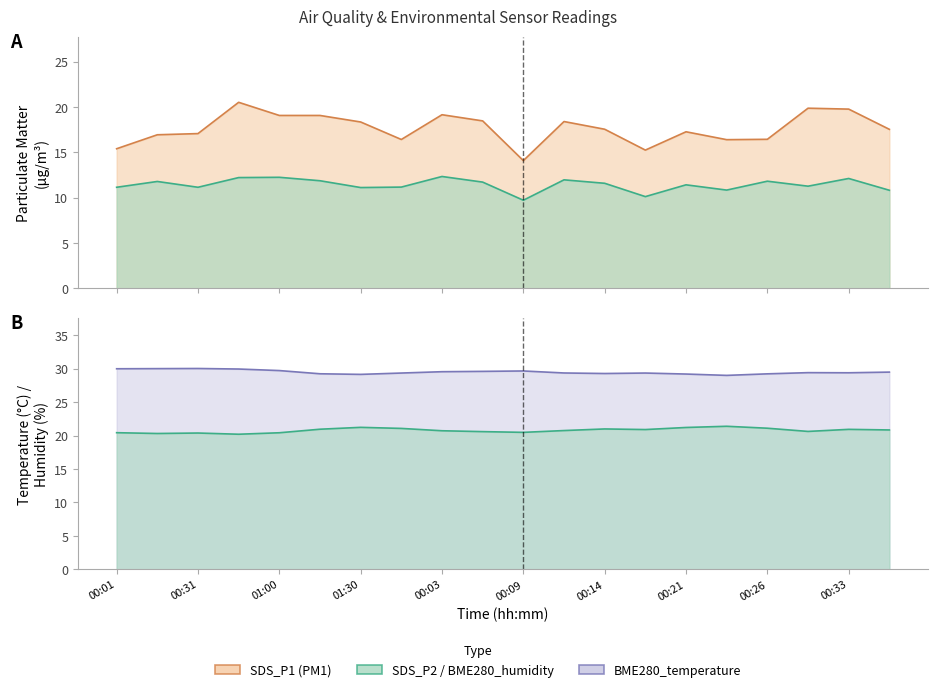

How many lines are shown in the chart?

4